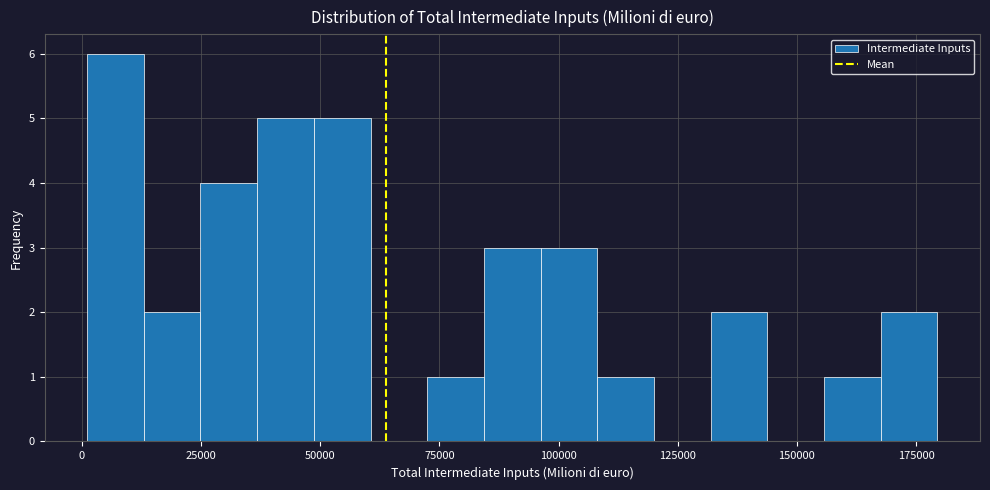

Around what value on the x-axis is the tallest bar? Give the approximate position of its centre, as read against the axis.

5000